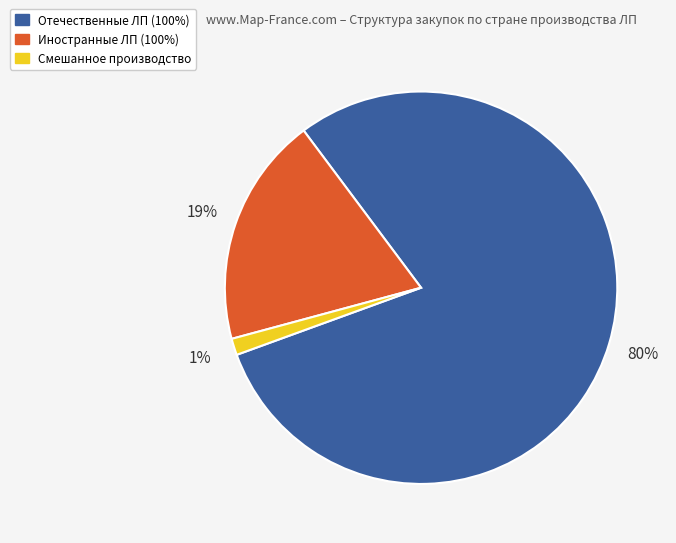

To the nearest percent, what is the average slice percentage?

33%